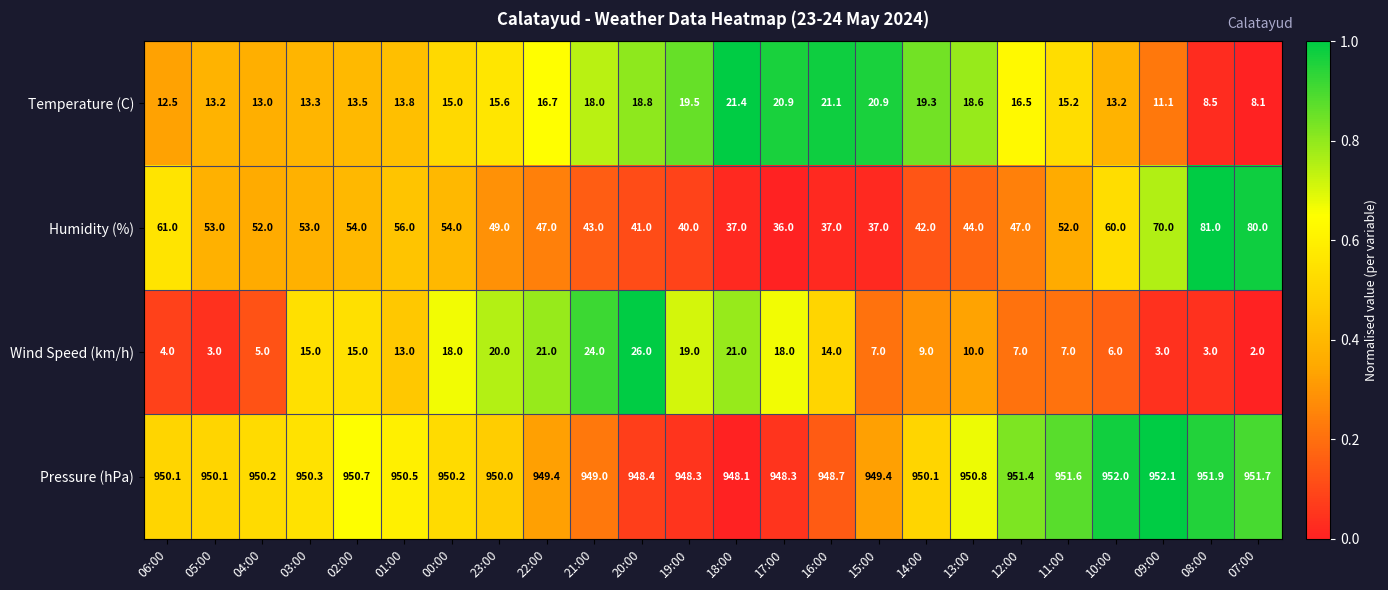

What is the spread (max minus min) of values at 03:00?

937.0